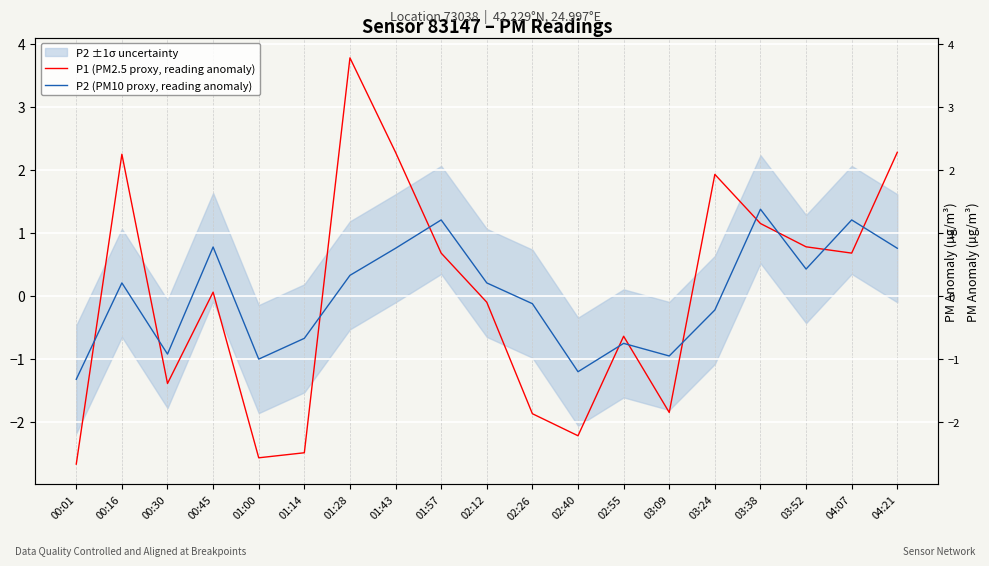

Which series has the largest total across all categories?

P2 (PM10 proxy, reading anomaly)